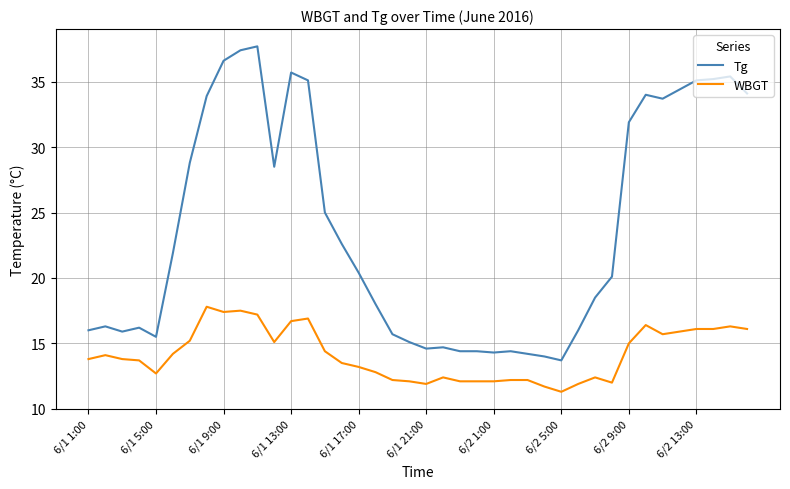

Which series has the largest range (max minus min)?

Tg